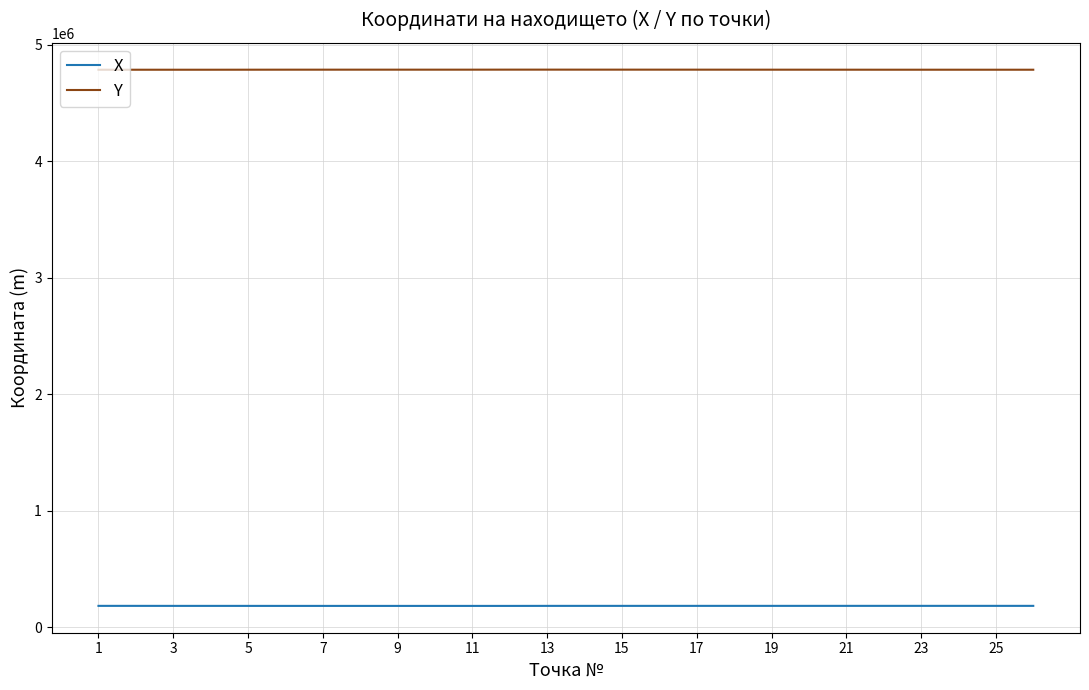

List the series in order of their overall mean, lowest first.

X, Y